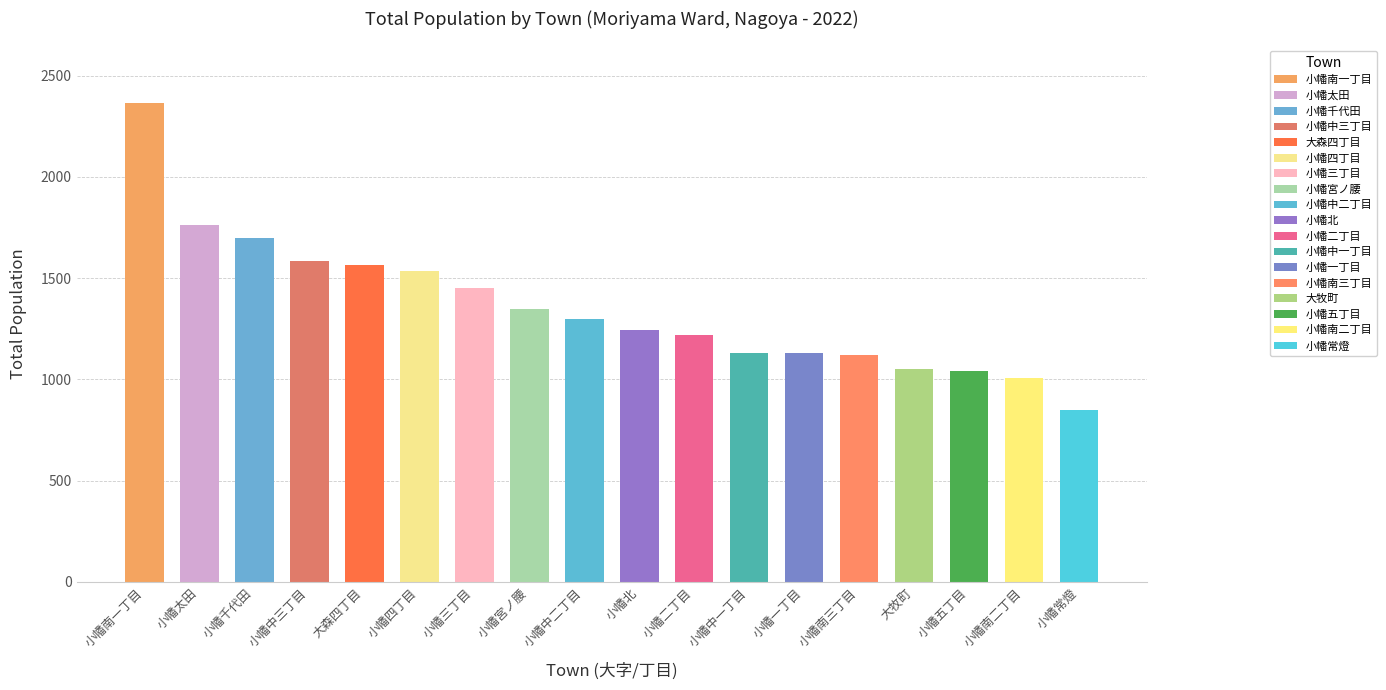

What is the change in value from 小幡四丁目 to 小幡北?

-287